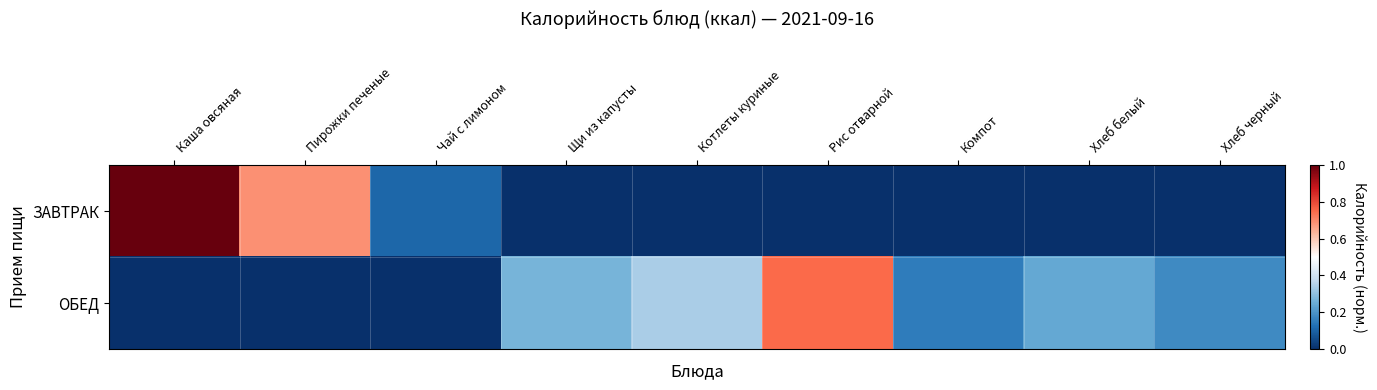

At which category is the sum across all series the highest?

Каша овсяная